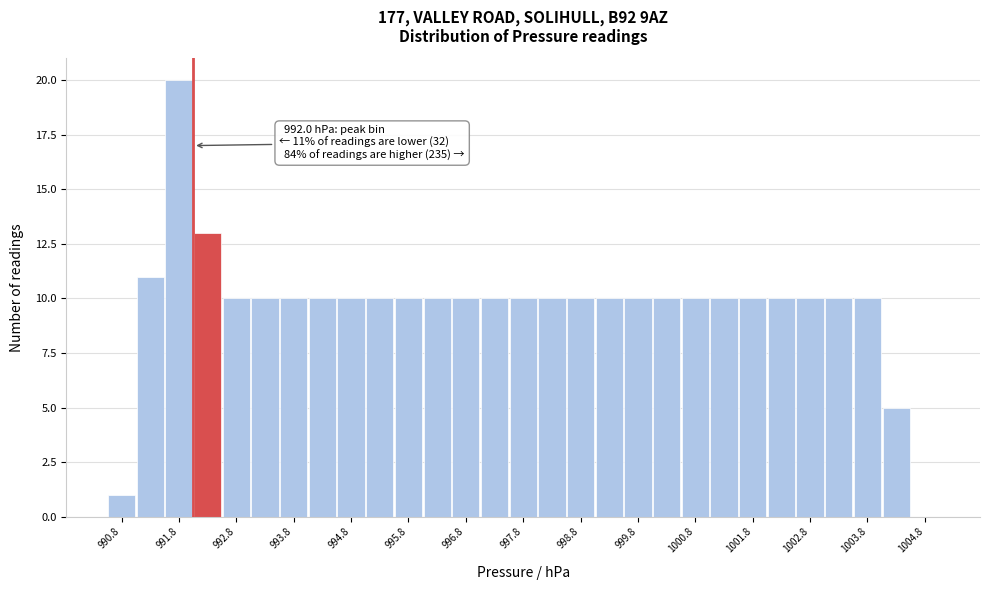

Over which range of the x-axis is the bar tallest?

991.5 to 992.0